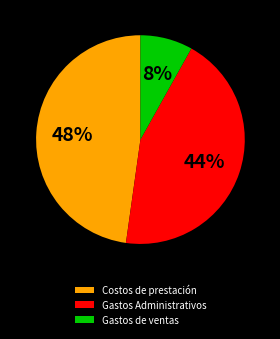

To the nearest percent, what is the average slice percentage?

33%